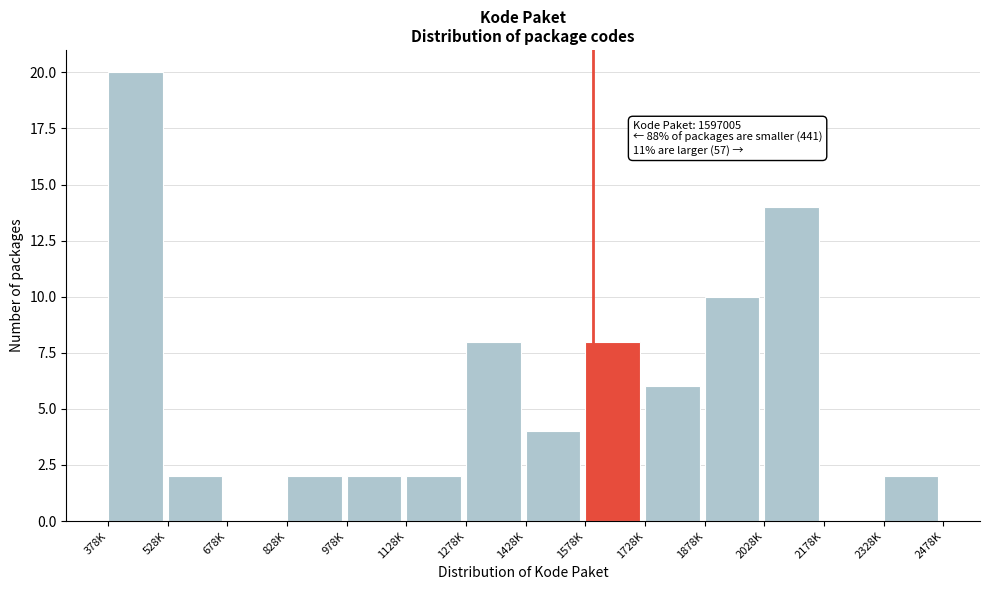

Reading left to right, what are all the values shown in this chart?

378K=20	528K=2	678K=0	828K=2	978K=2	1128K=2	1278K=8	1428K=4	1578K=8	1728K=6	1878K=10	2028K=14	2178K=0	2328K=2